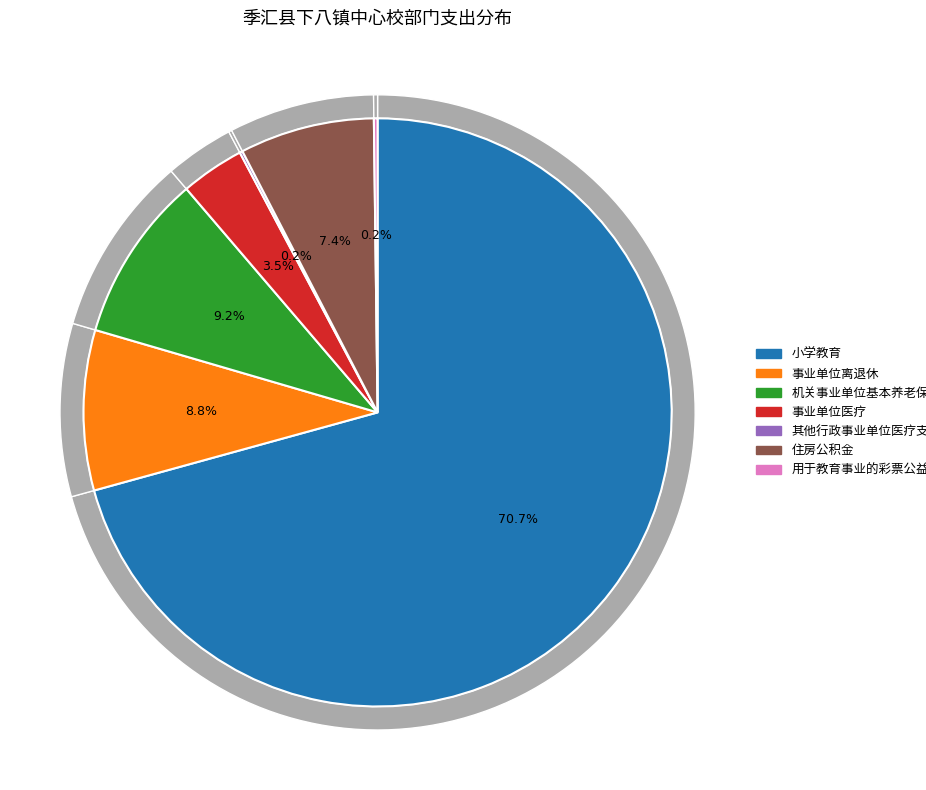

To the nearest percent, what is the difference between the largest and smallest slice percentages?

71%